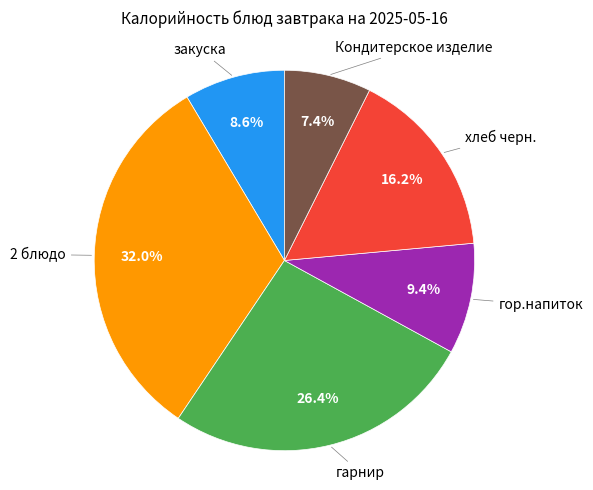

Is there any slice that represents more than half of the pie?

No